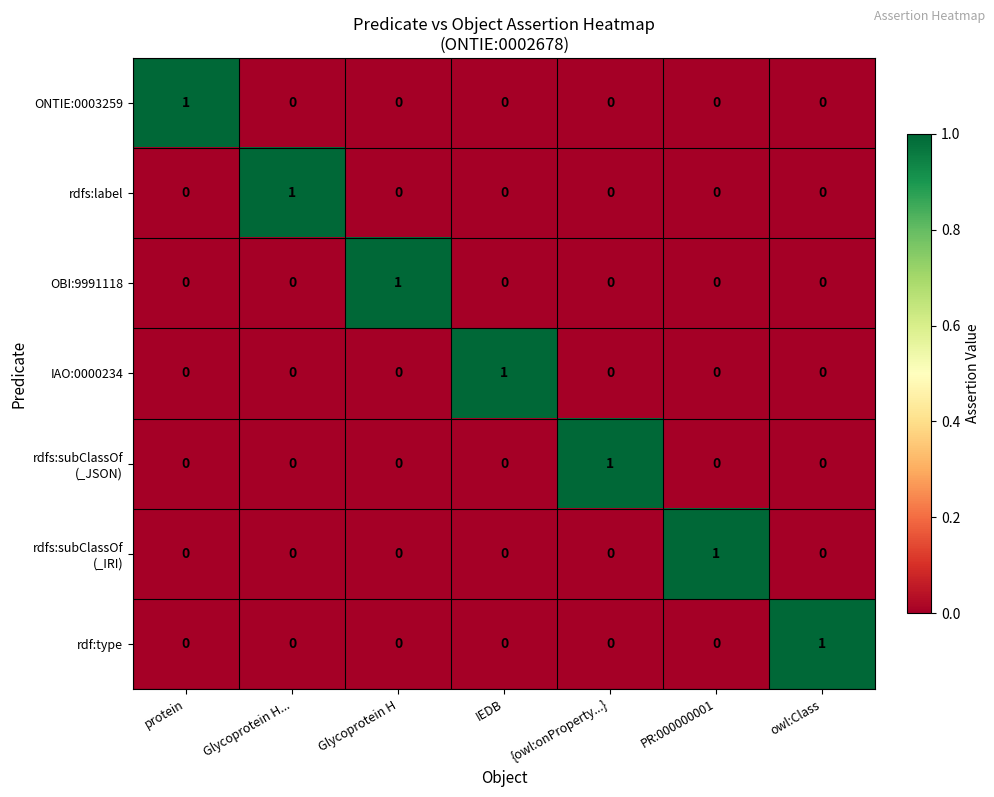

The ONTIE:0003259 series shows 0 at IEDB. True or false?

True